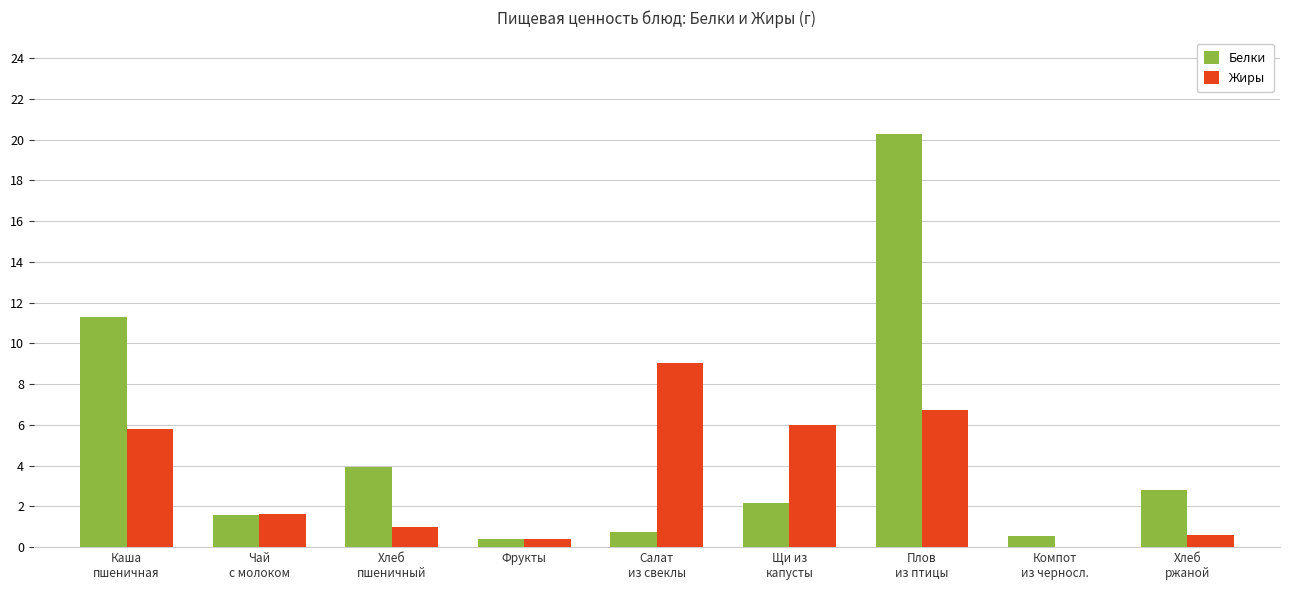

What is the highest value of the Белки series?

20.3